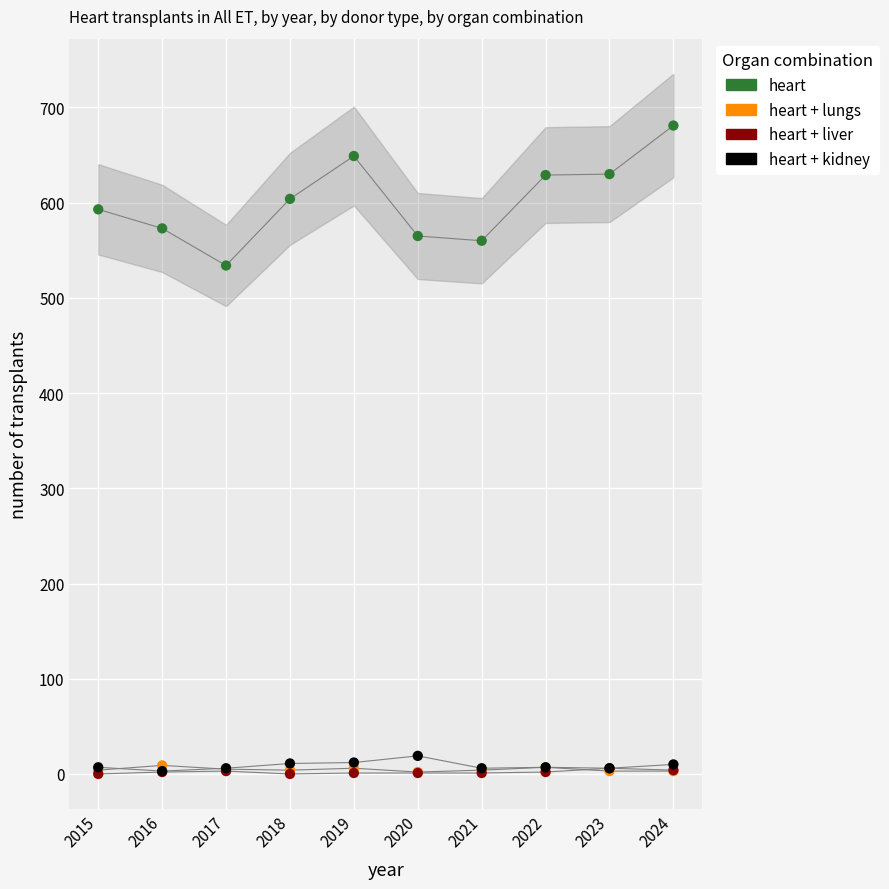

What are all the series names shown in the legend?

heart, heart + lungs, heart + liver, heart + kidney